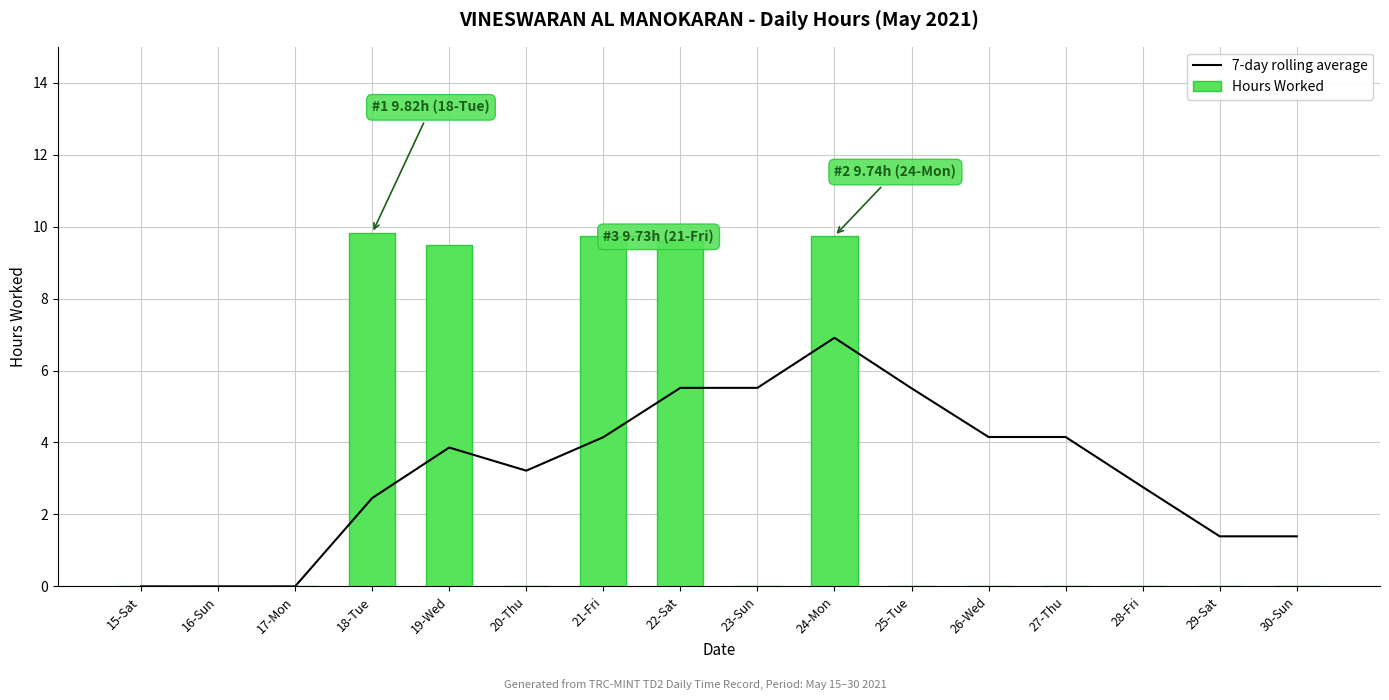

How many values in Hours Worked are above zero?

5